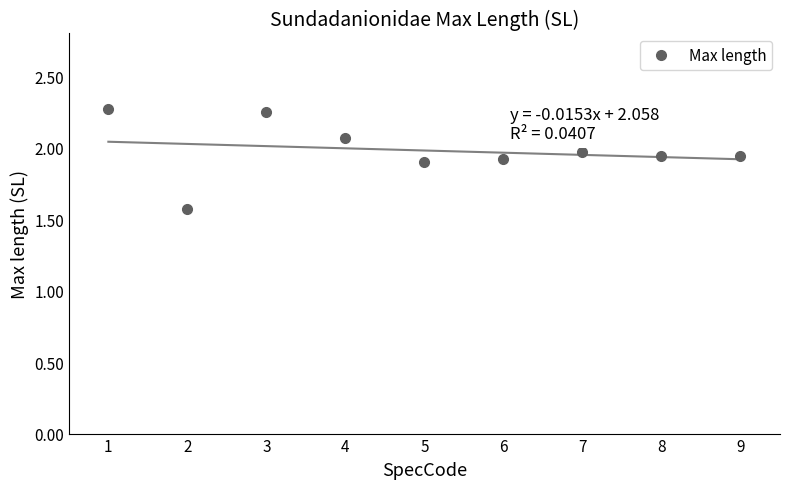

At which label is the value closest to 1?

2